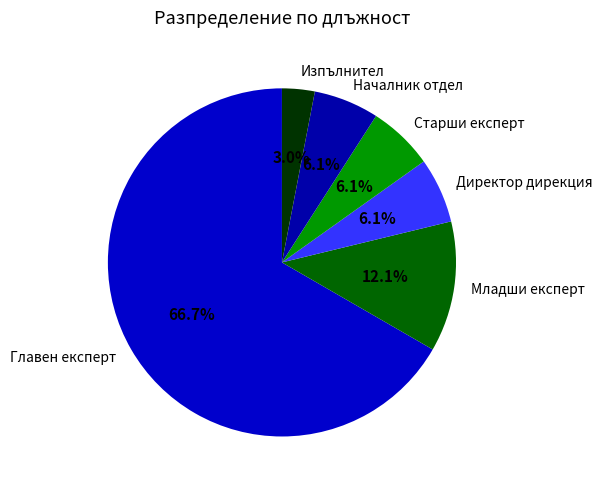

True or false: Директор дирекция accounts for 1% of the total.

False